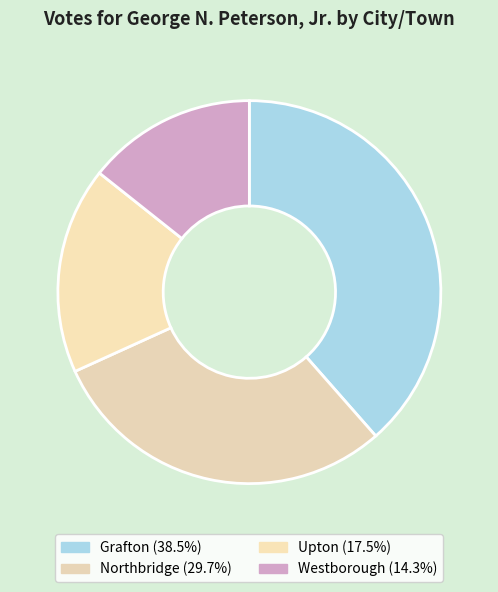

Count the number of slices in the pie.

4